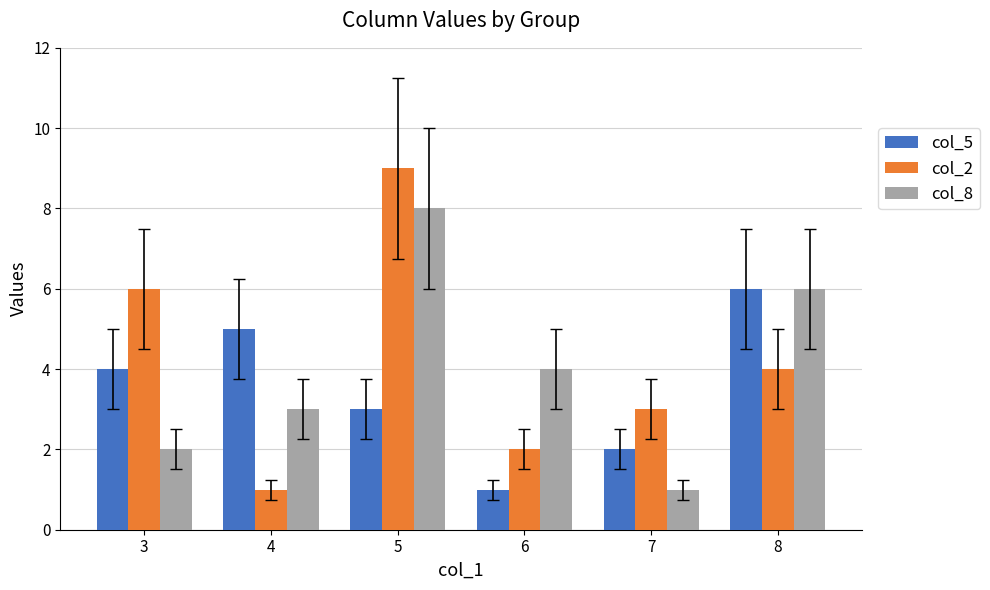

Reading right to left, list all the values displayed in this chart.

col_5: 8=6	7=2	6=1	5=3	4=5	3=4
col_2: 8=4	7=3	6=2	5=9	4=1	3=6
col_8: 8=6	7=1	6=4	5=8	4=3	3=2